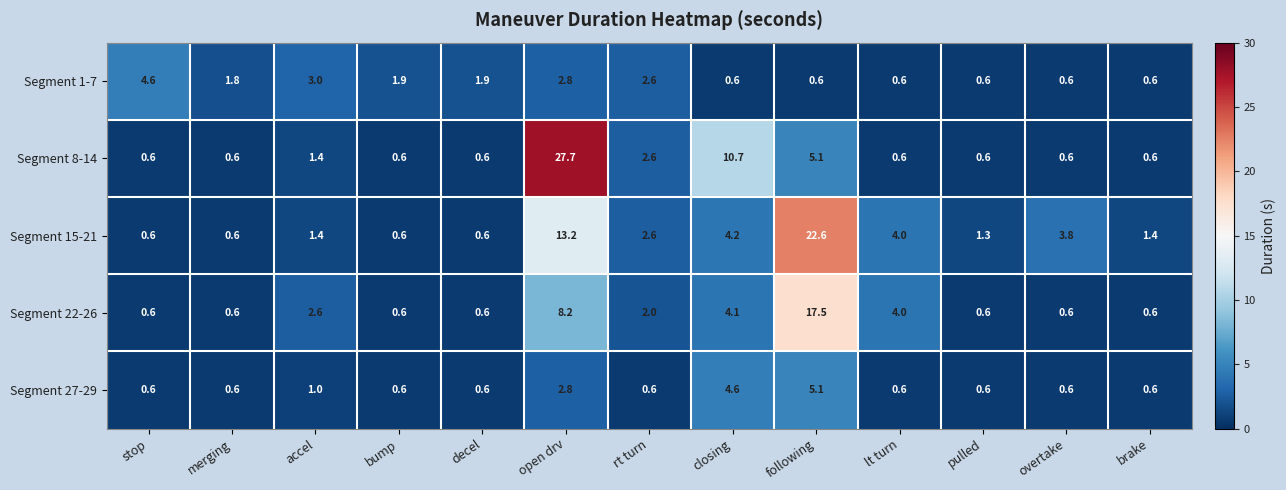

Which series changed the most between open drv and brake?

Segment 8-14